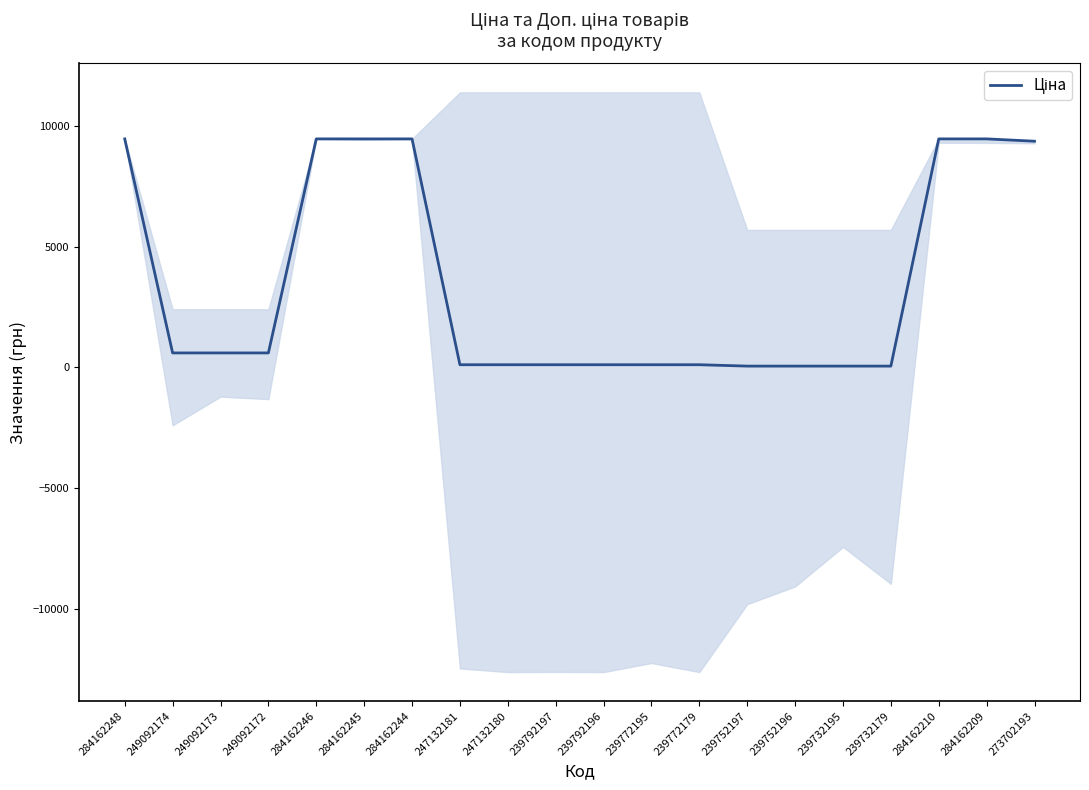

What position from the right is 284162209?

2